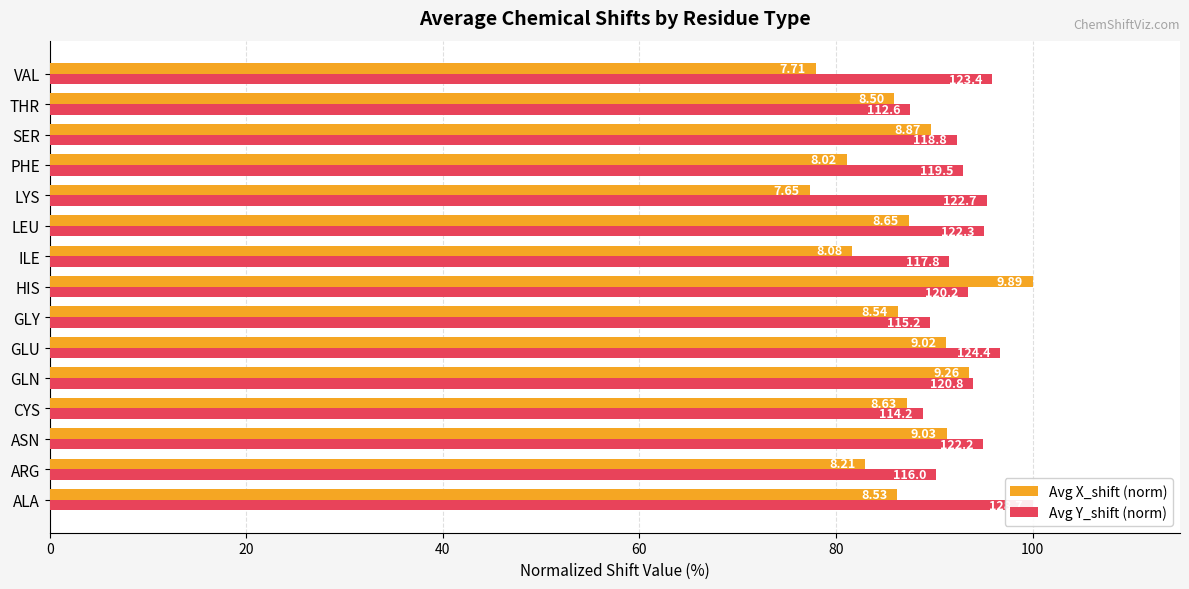

The Avg X_shift (norm) series shows 77.9 at VAL. True or false?

True